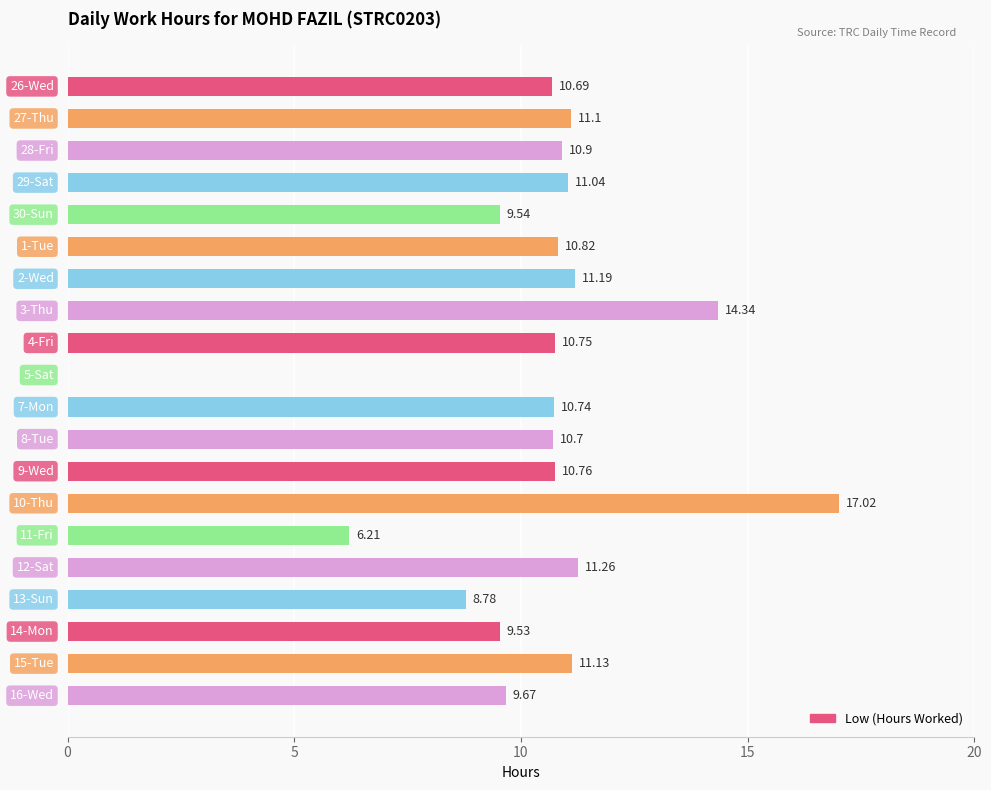

What is the sum of all values?

206.2